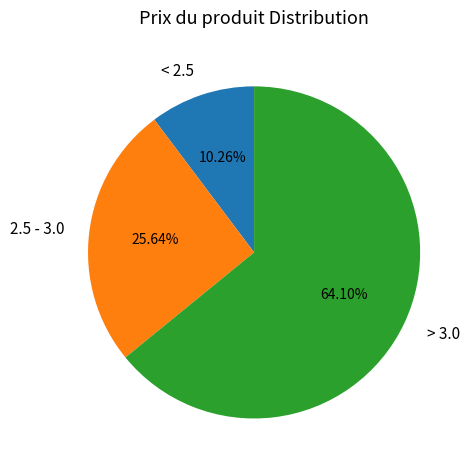

Does any single category account for the majority?

Yes